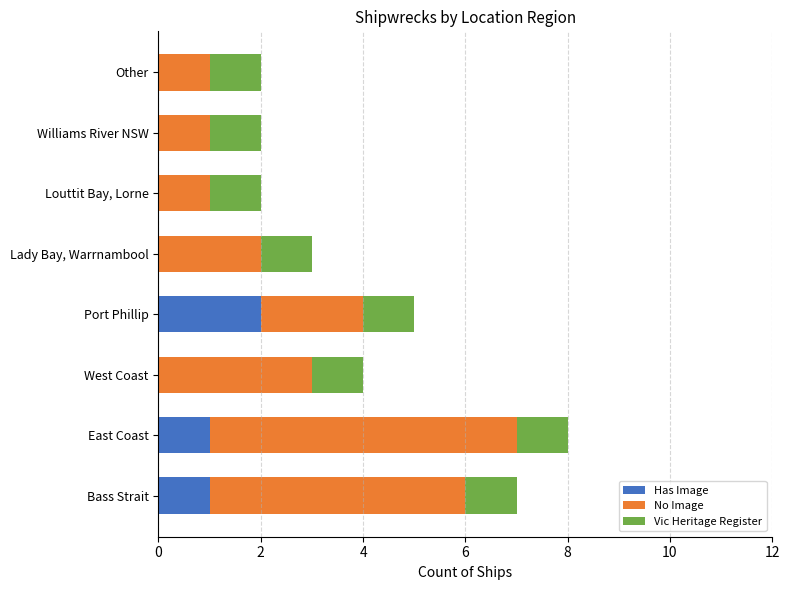

What are all the series names shown in the legend?

Has Image, No Image, Vic Heritage Register